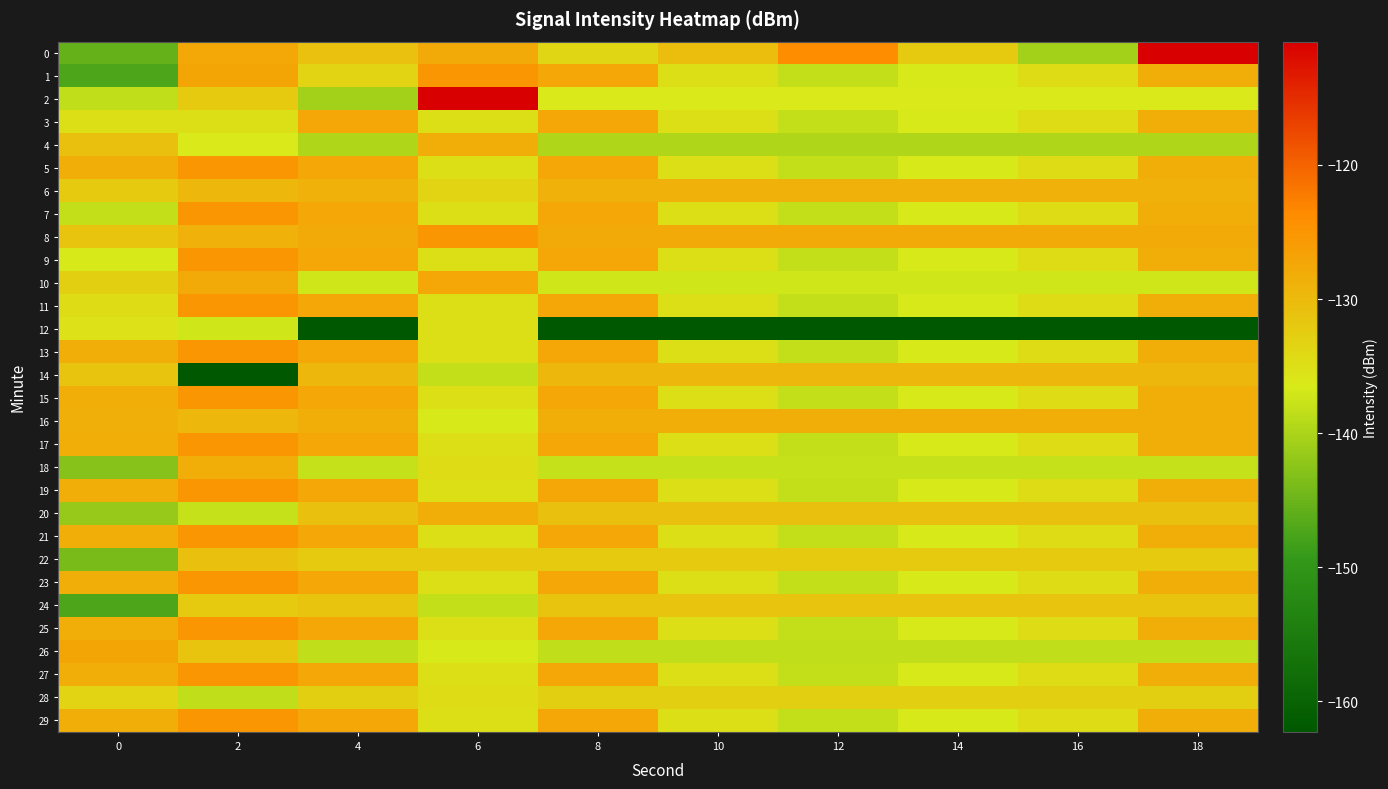

How many data points does each series have?

10